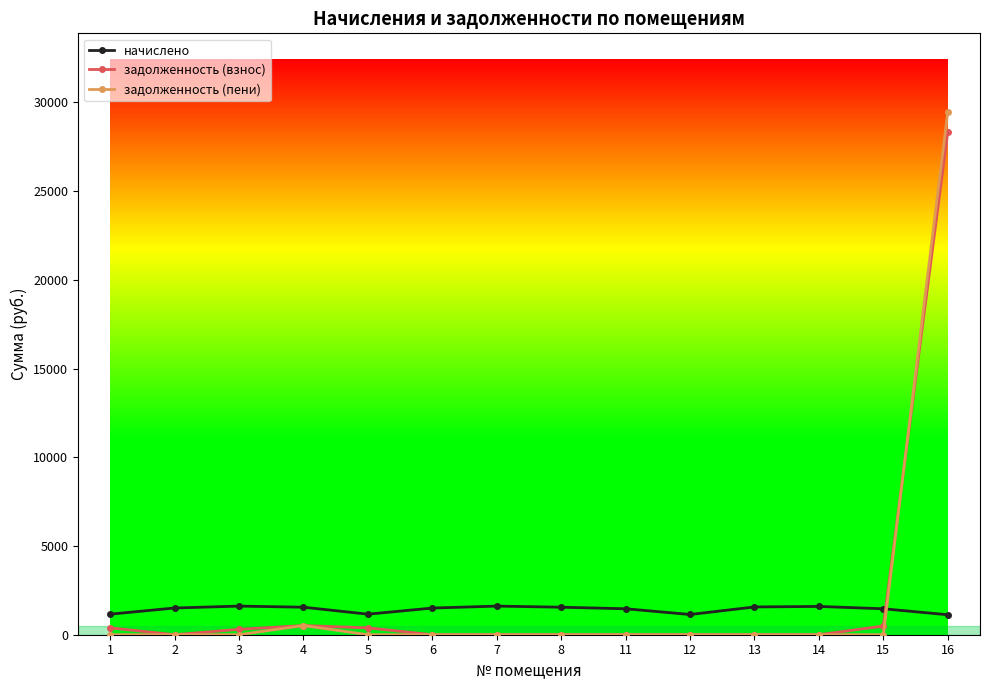

What is the total value across all series at 3?

1916.7